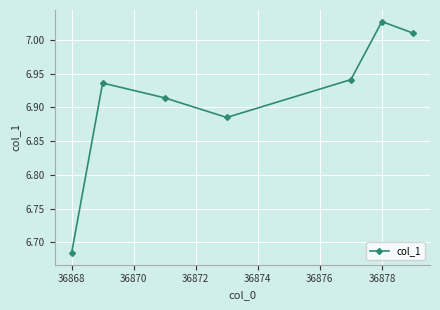

How many points are higher than both their immediate neighbors (excluding endpoints)?

2